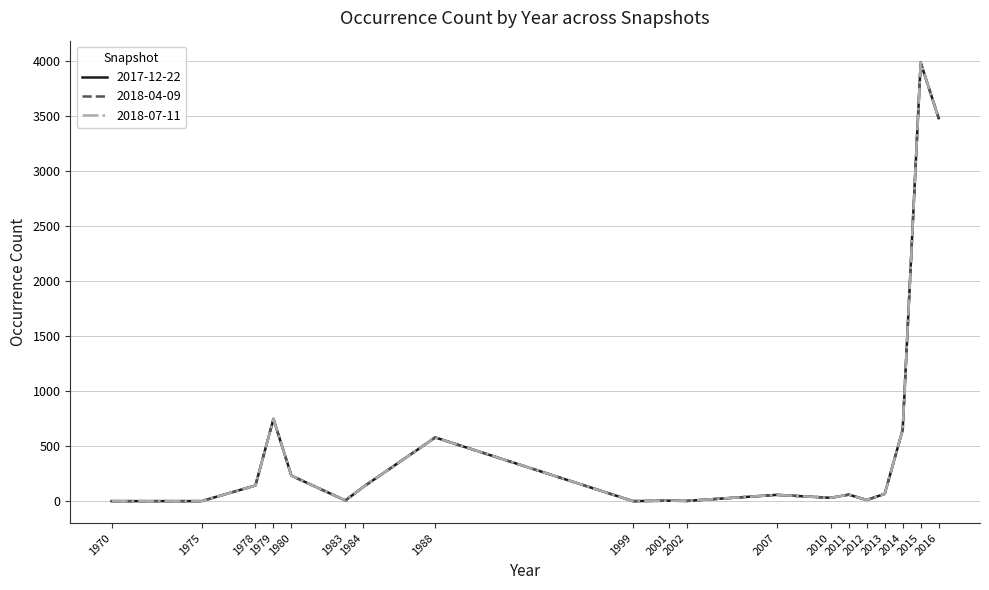

Which has a higher value, 2013 or 1979?

1979